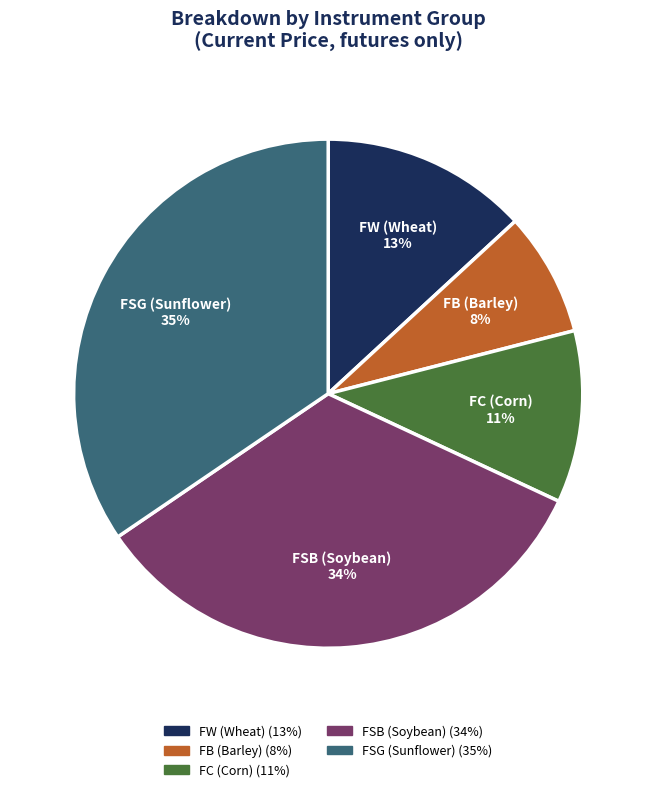

How many slices are in this pie chart?

5